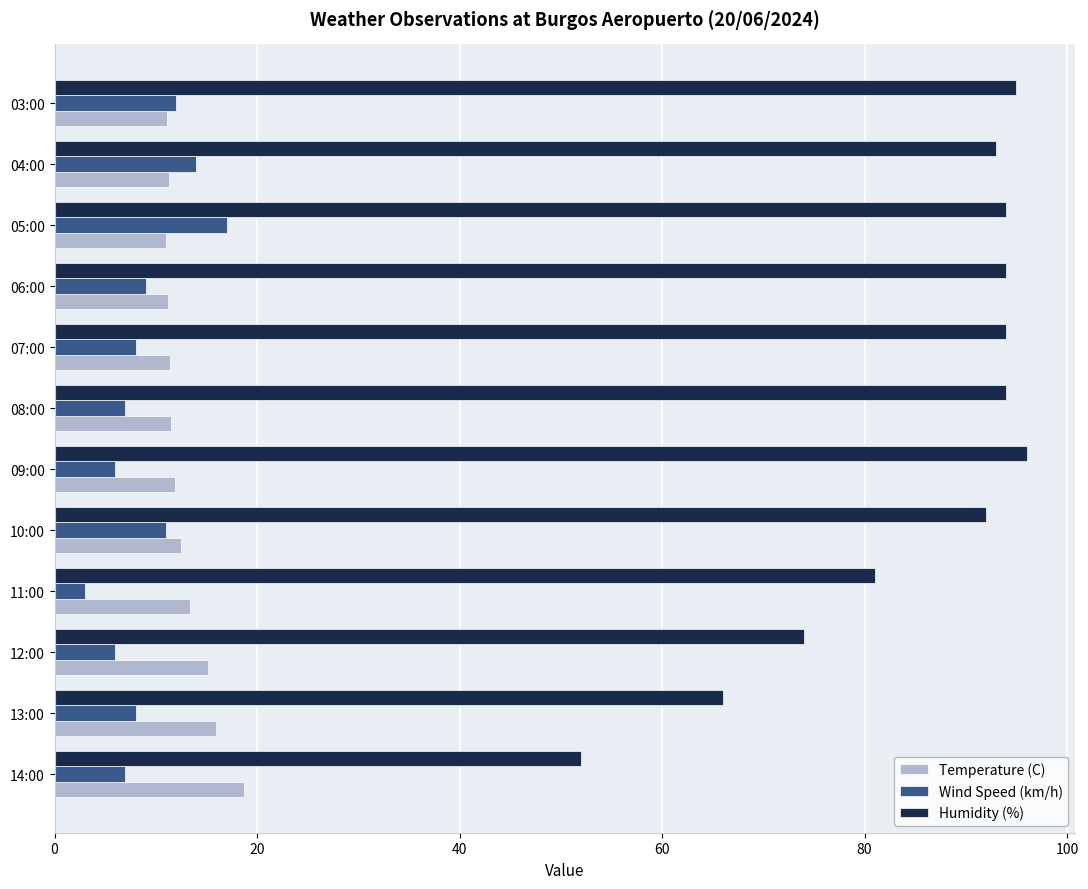

What is the total value across all series at 05:00?

122.0